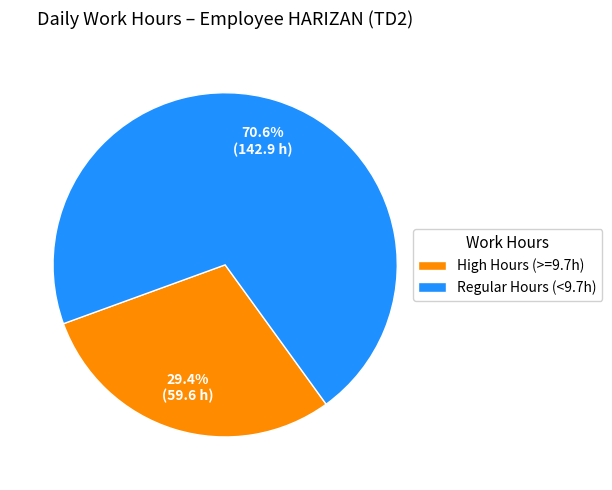

How many segments does this pie chart have?

2